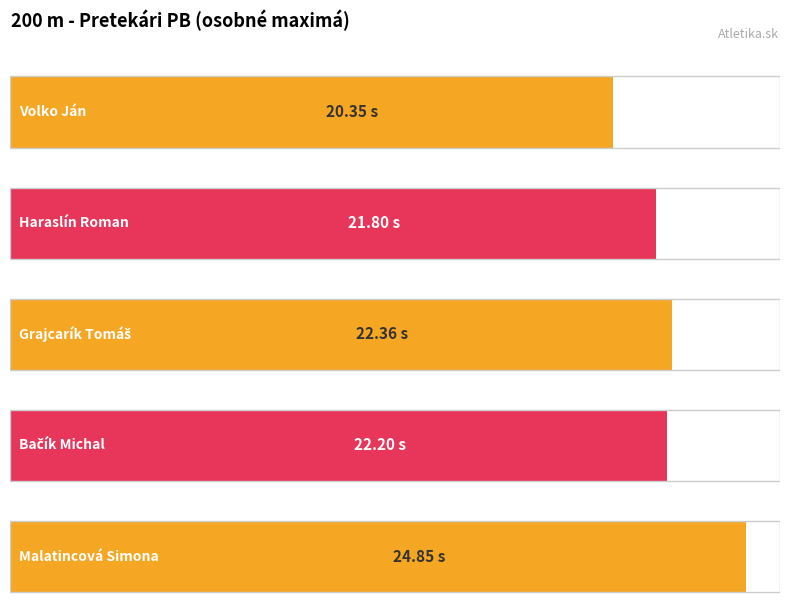

Which category has the highest value across all series?

Malatincová Simona